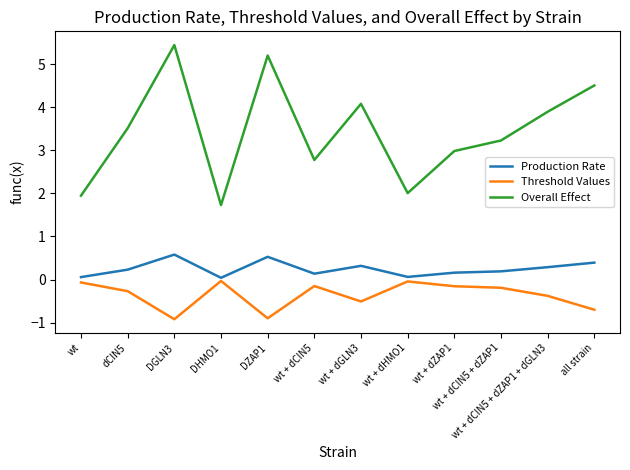

At wt + dGLN3, list the series in order from largest to smallest.

Overall Effect, Production Rate, Threshold Values